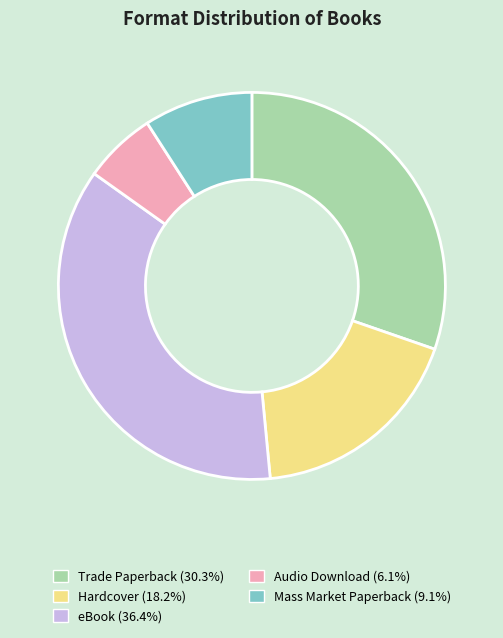

Is the sum of Mass Market Paperback (9.1%) and Trade Paperback (30.3%) greater than half?

No